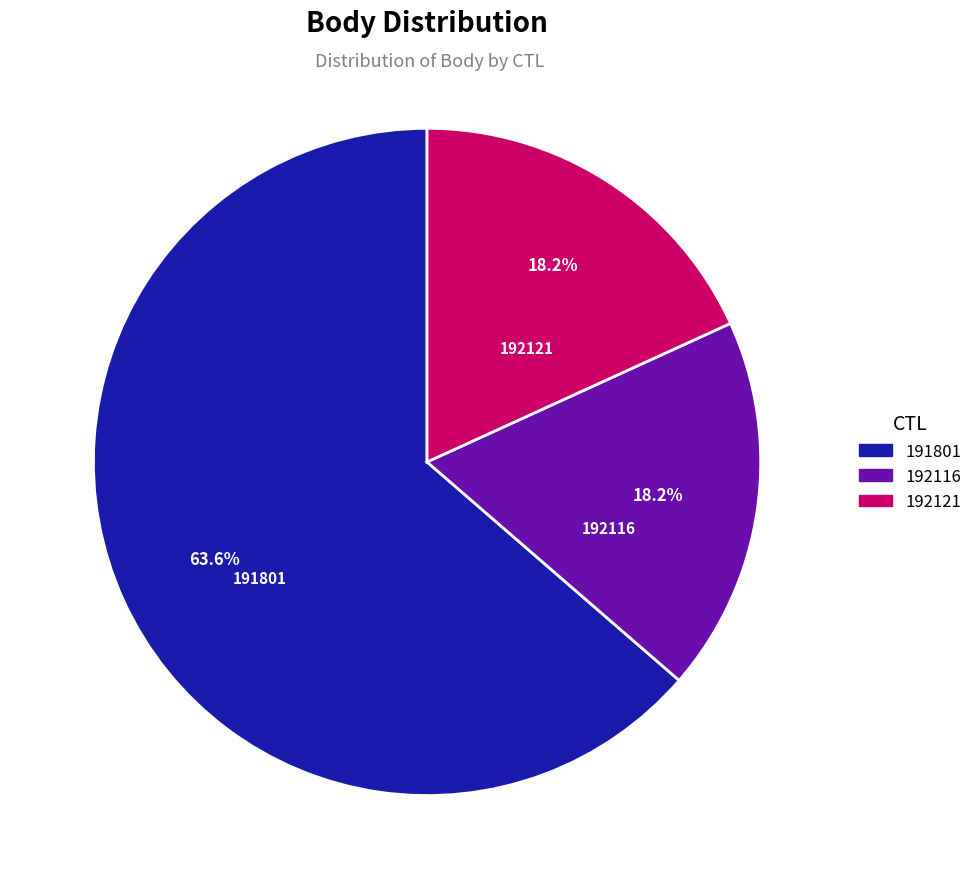

Does 191801 represent more than half of the total?

Yes